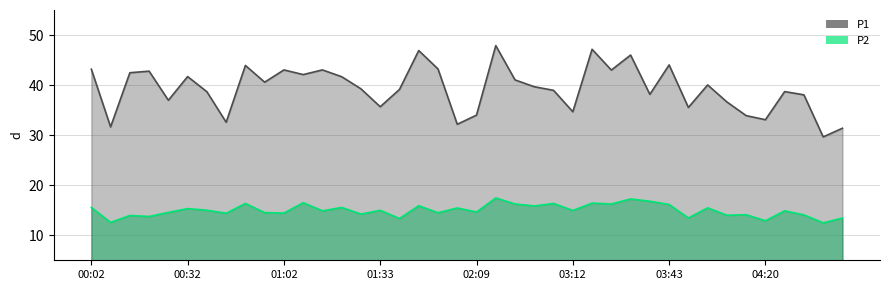

True or false: P2 and P1 cross at least once.

False